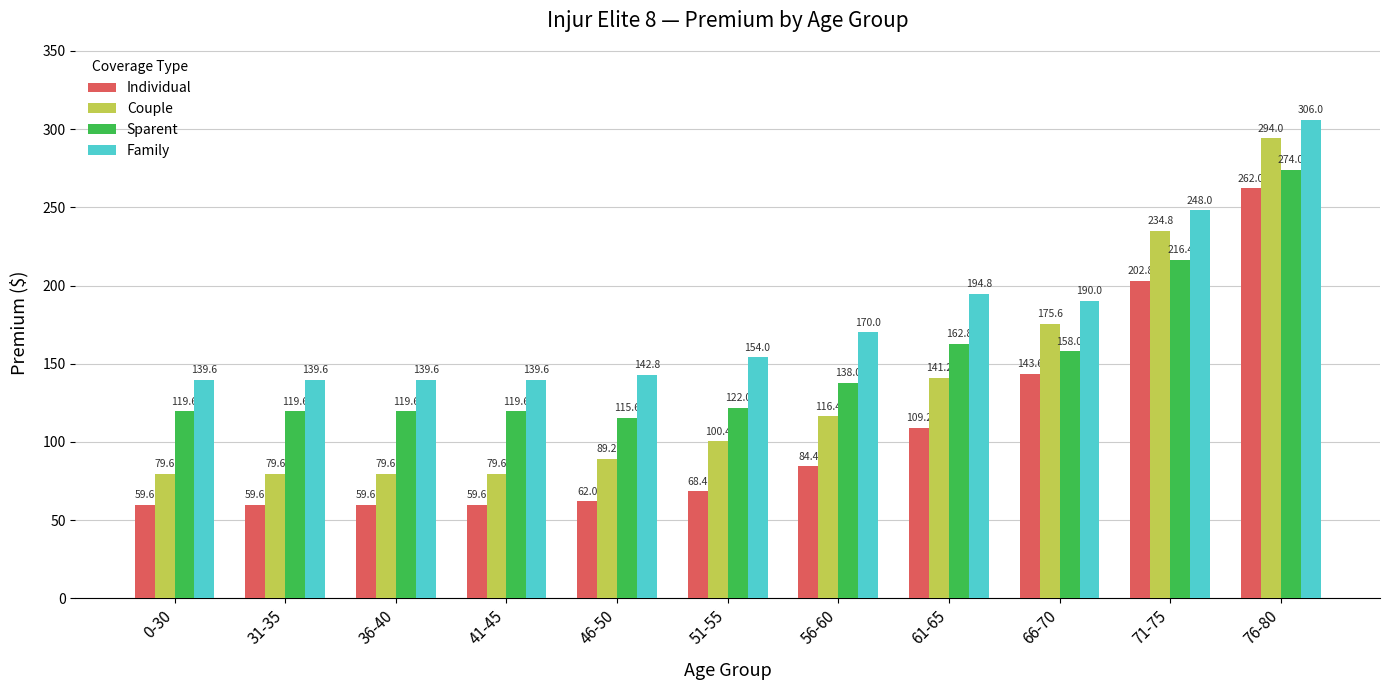

Which series has the widest spread of values?

Couple